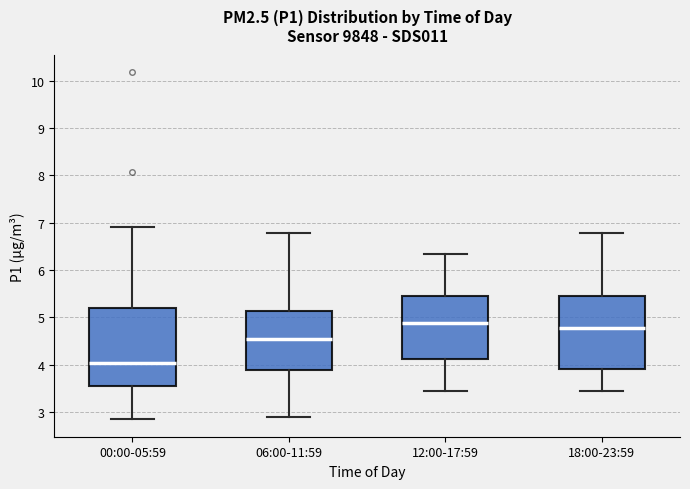

Reading left to right, read every box against the y-axis: the position of its median line, the range the box covers, and the ends of its whiskers. The values are not printed on the chart, so give them approximately, as read against the axis.

00:00-05:59: median 4.1, box 3.6 to 5.2, whiskers 2.9 to 6.9
06:00-11:59: median 4.6, box 3.9 to 5.1, whiskers 2.9 to 6.8
12:00-17:59: median 4.9, box 4.1 to 5.5, whiskers 3.5 to 6.3
18:00-23:59: median 4.8, box 3.9 to 5.5, whiskers 3.5 to 6.8